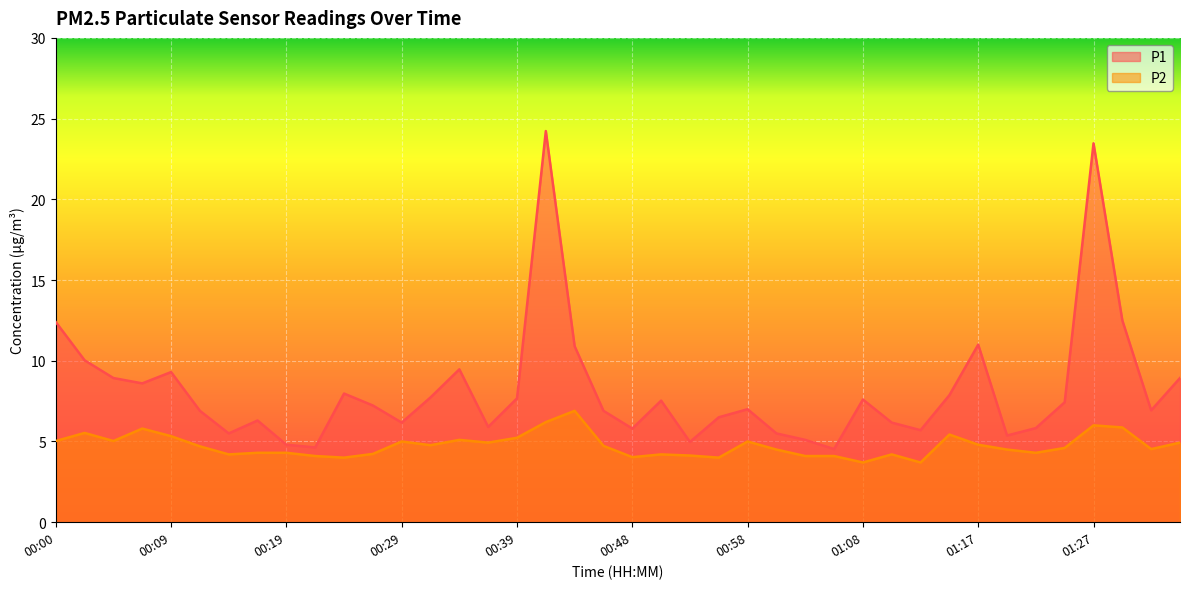

What are all the series names shown in the legend?

P1, P2